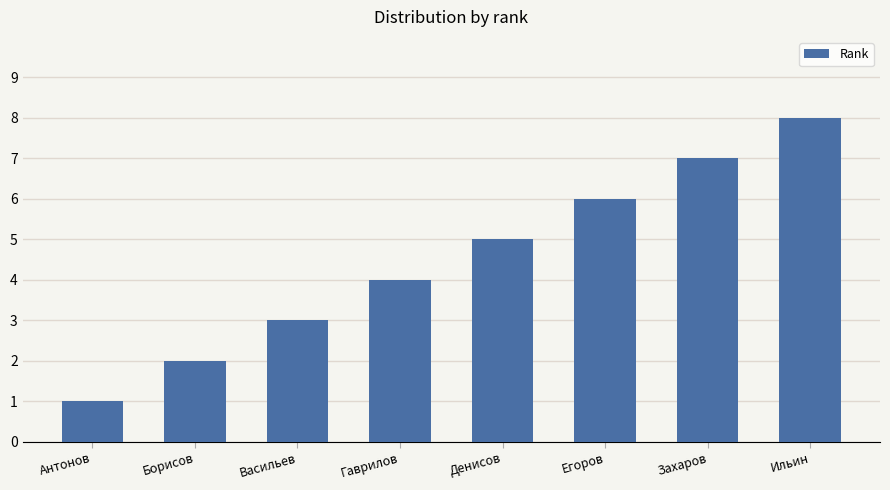

How many bars are there in total?

8